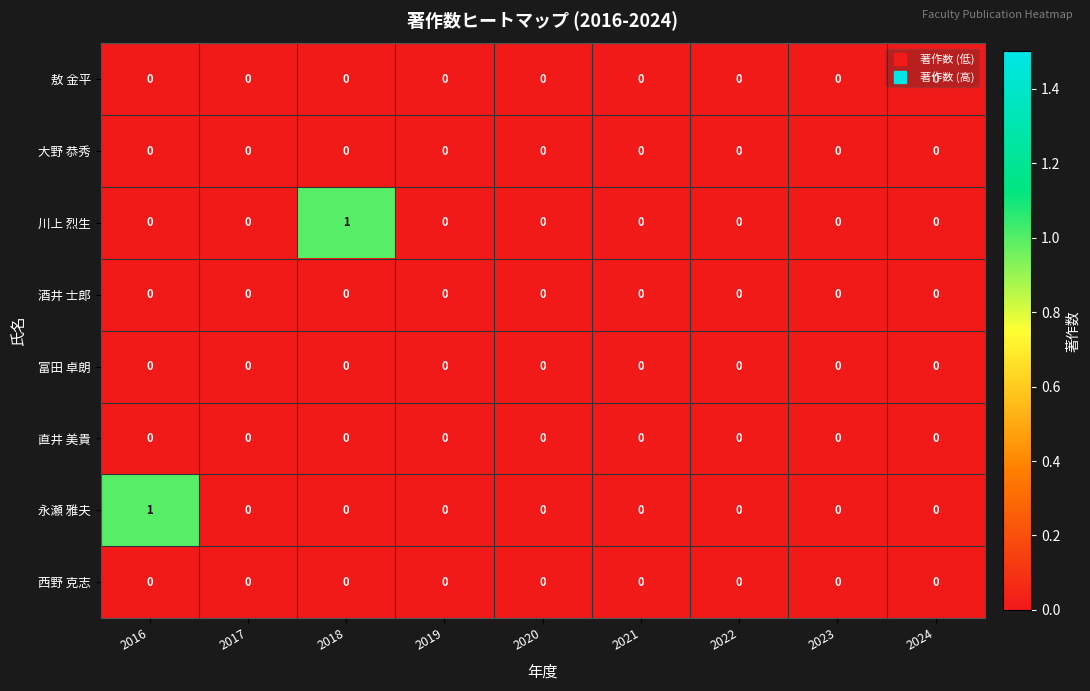

The 直井 美貴 series shows 0 at 2020. True or false?

True